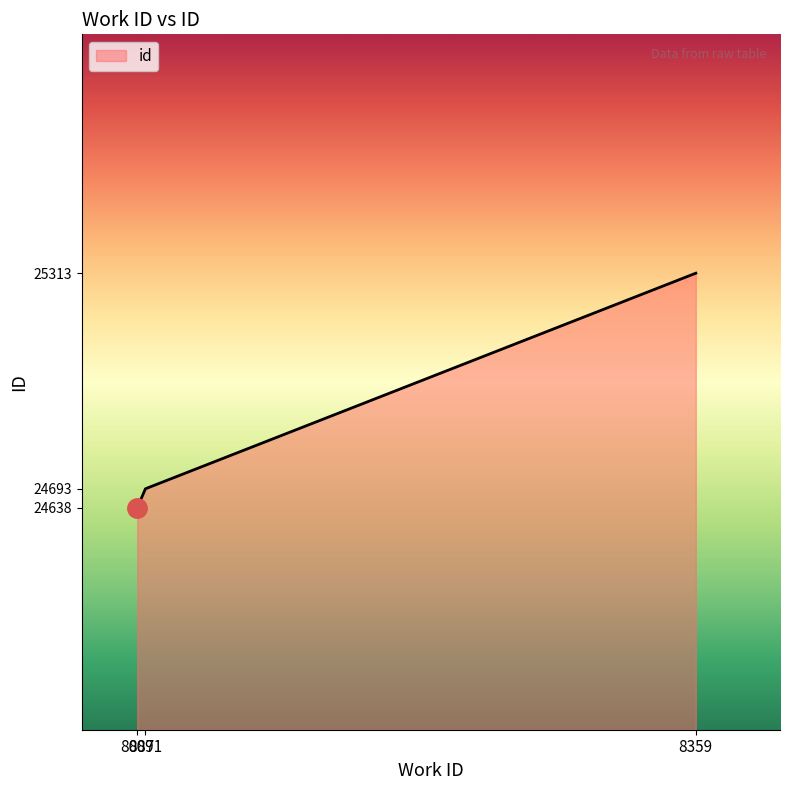

What is the difference between the maximum and minimum values?

675